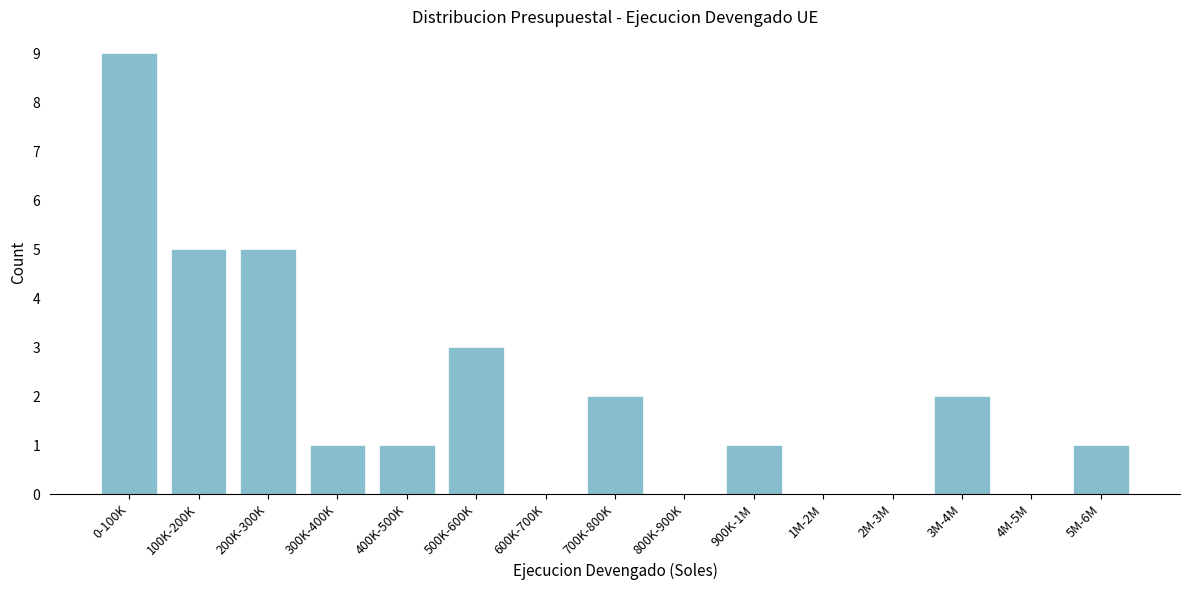

Reading left to right, transcribe all the data shown in this chart.

0-100K=9	100K-200K=5	200K-300K=5	300K-400K=1	400K-500K=1	500K-600K=3	600K-700K=0	700K-800K=2	800K-900K=0	900K-1M=1	1M-2M=0	2M-3M=0	3M-4M=2	4M-5M=0	5M-6M=1